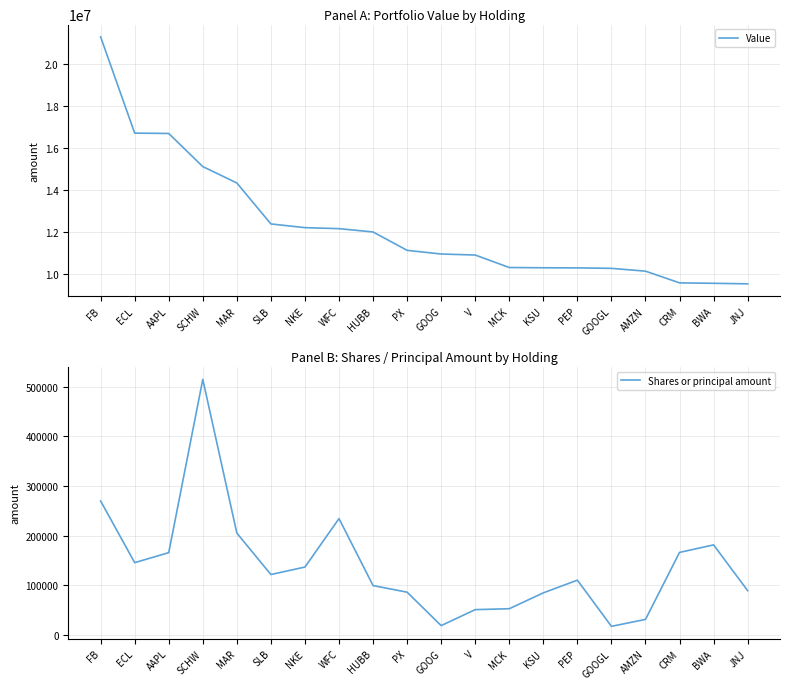

What are all the series names shown in the legend?

Value, Shares or principal amount